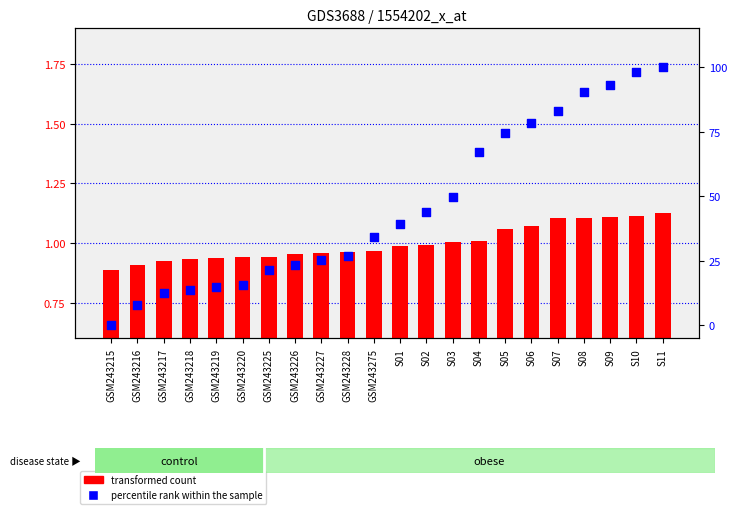

Which series contains the highest Y value?

percentile rank within the sample